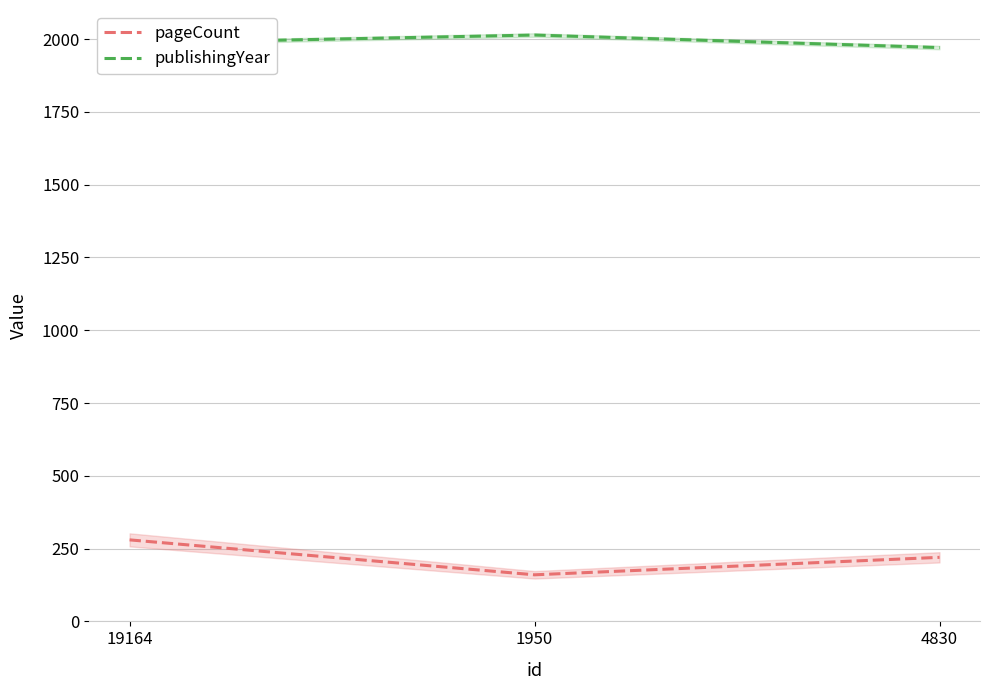

Is this an area chart (filled region under the line)?

No